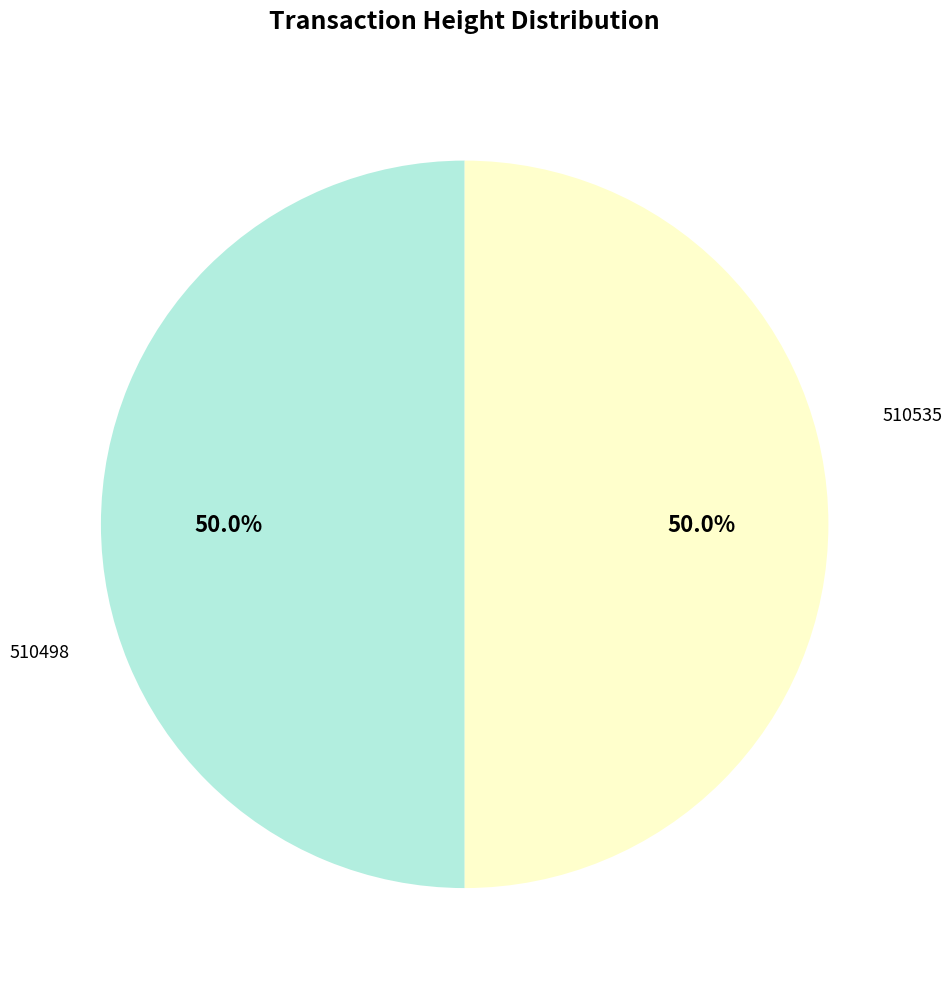

Is it true that 510535 is 50% of the pie?

True